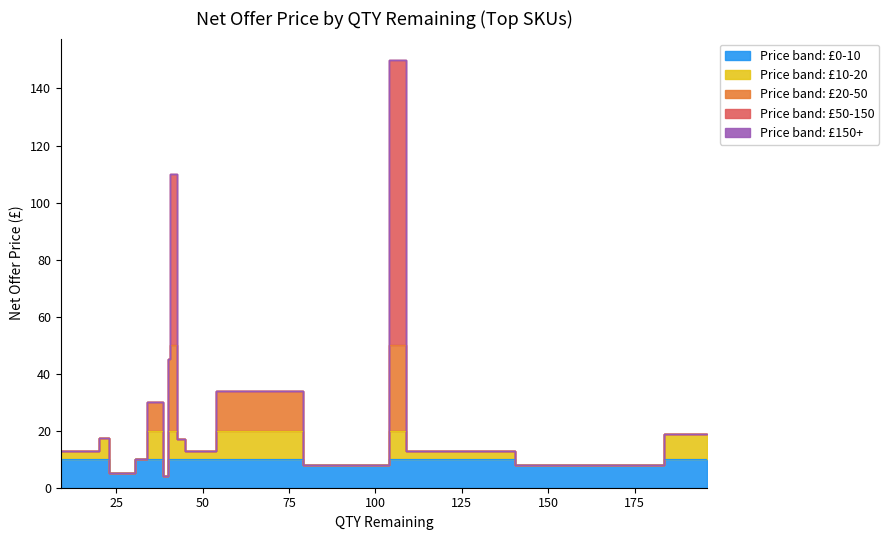

How many lines are shown in the chart?

1